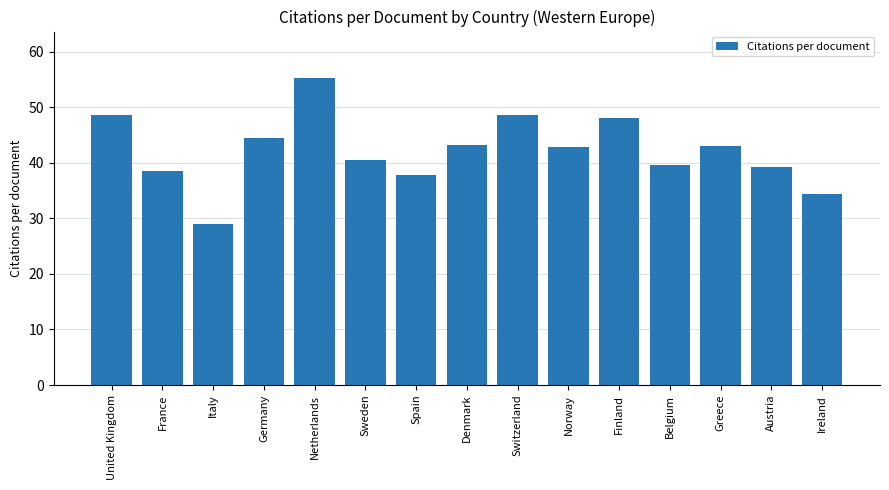

What is the value of the 7th bar from the left?

37.8